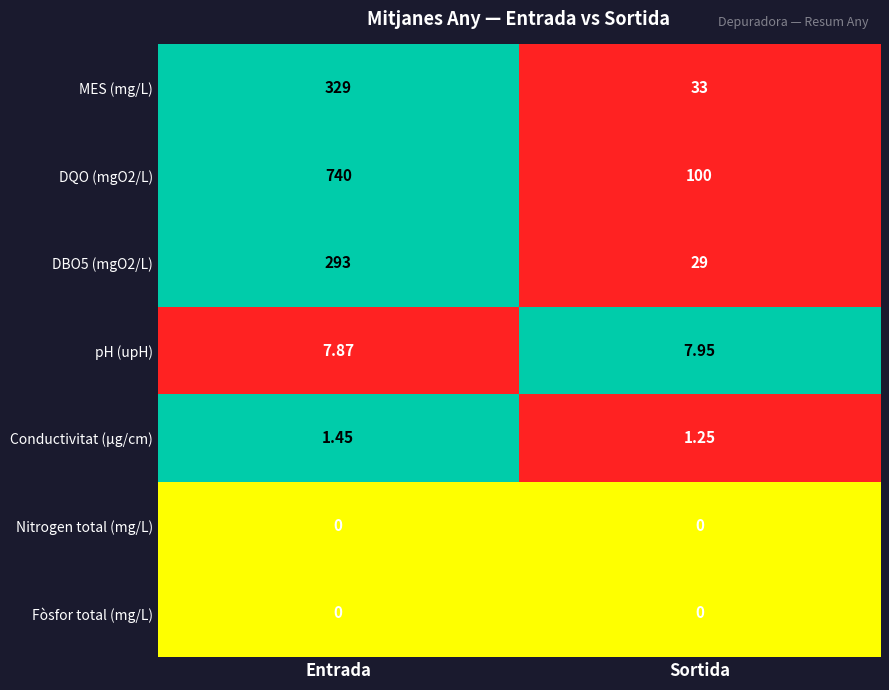

Which category has the highest value across all series?

Entrada